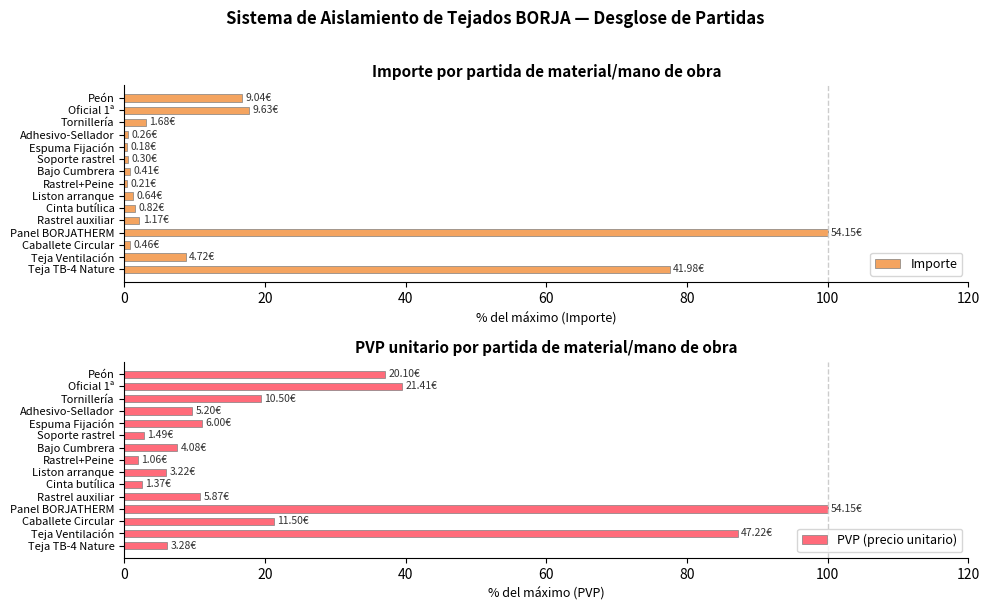

At which label does PVP (precio unitario) reach its peak?

Panel BORJATHERM